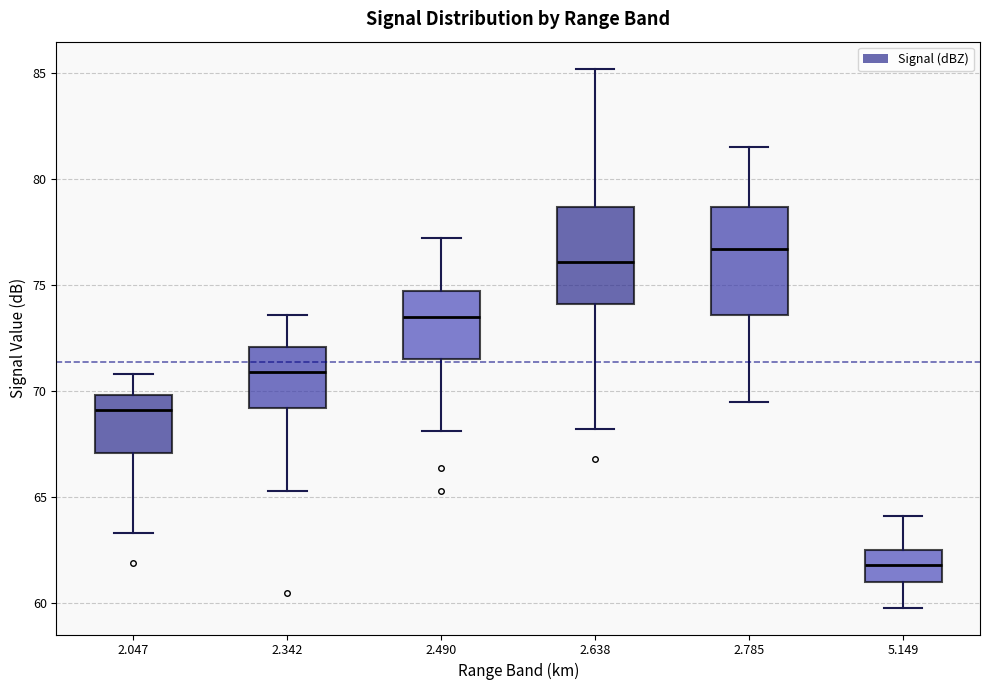

Where is the upper edge of the box at x = 2.342 on the y-axis? The values are not printed on the chart, so give them approximately, as read against the axis.

72.0